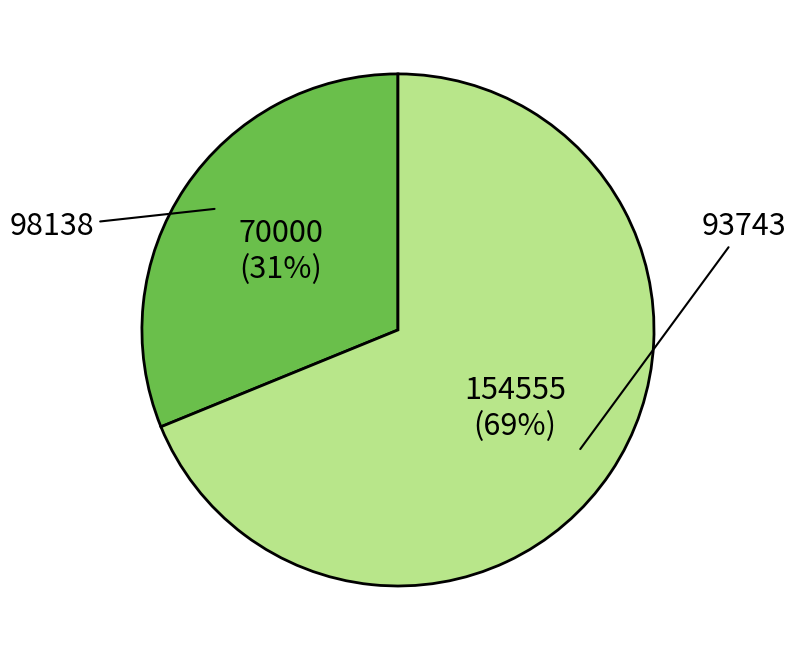

Do 93743 and 98138 together represent more than half of the pie?

Yes